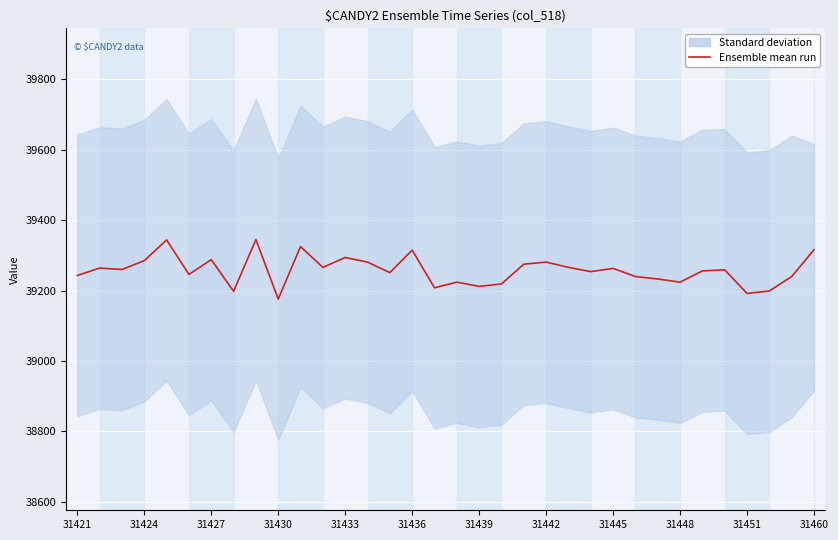

What is the ratio of the value at 14 to the value at 27?

1.0